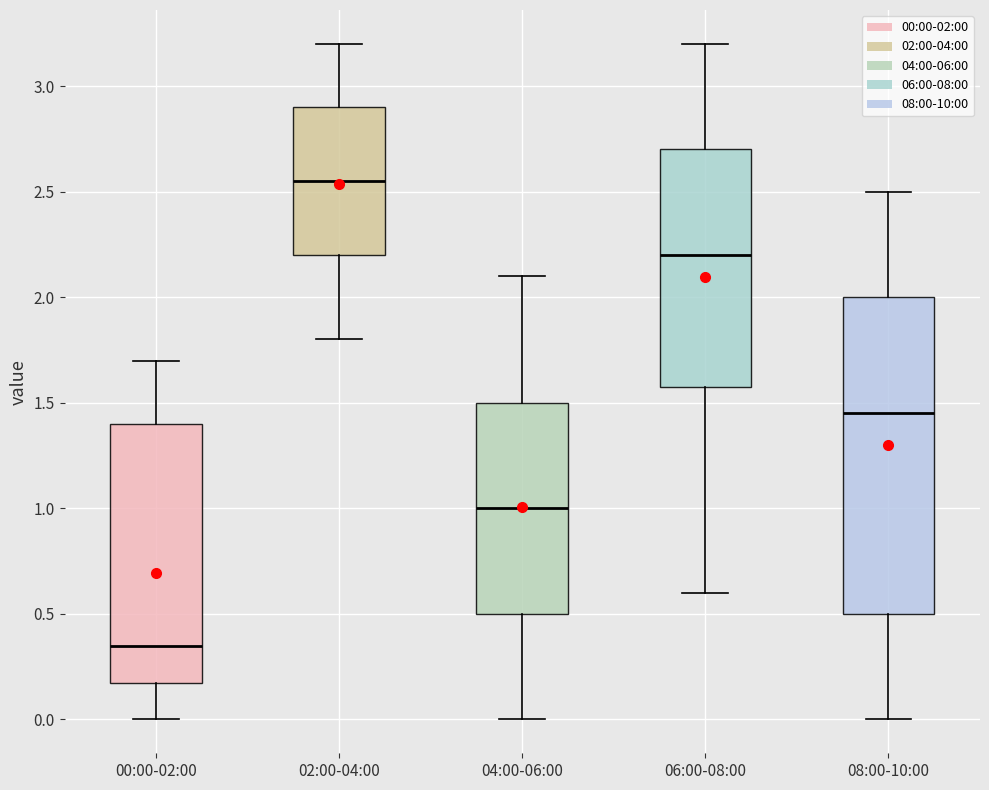

Reading left to right, transcribe this box plot: for each box, give where its median line is, the range the box spans, and where its two whiskers end, as read against the y-axis. The values are not printed on the chart, so give them approximately, as read against the axis.

00:00-02:00: median 0.35, box 0.20 to 1.40, whiskers 0.00 to 1.70
02:00-04:00: median 2.55, box 2.20 to 2.90, whiskers 1.80 to 3.20
04:00-06:00: median 1.00, box 0.50 to 1.50, whiskers 0.00 to 2.10
06:00-08:00: median 2.20, box 1.60 to 2.70, whiskers 0.60 to 3.20
08:00-10:00: median 1.45, box 0.50 to 2.00, whiskers 0.00 to 2.50